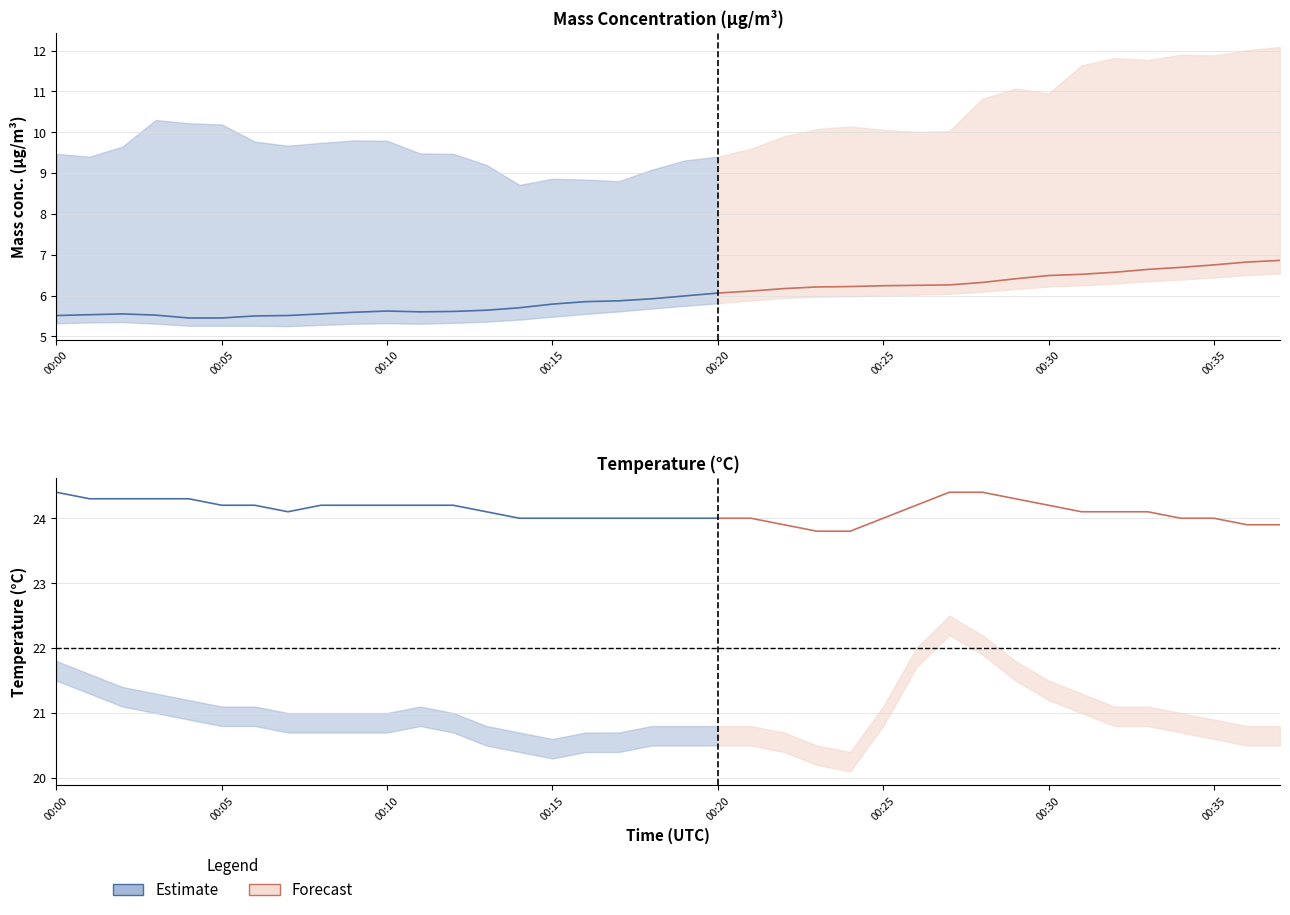

What is the label of the 25th point from the left?

2023-01-04 00:24:00